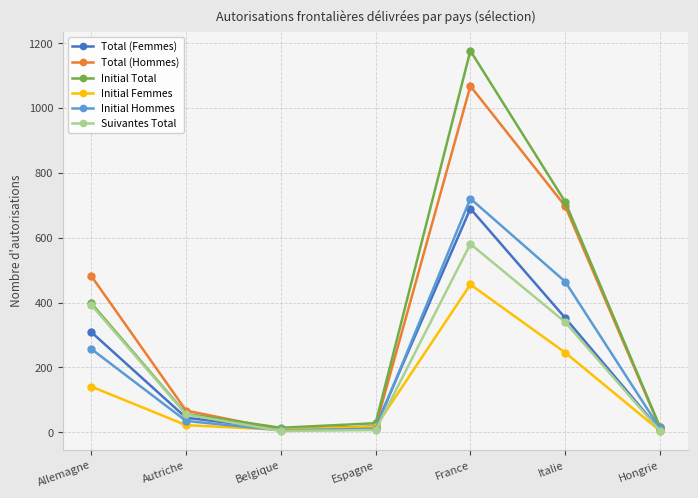

What are all the series names shown in the legend?

Total (Femmes), Total (Hommes), Initial Total, Initial Femmes, Initial Hommes, Suivantes Total